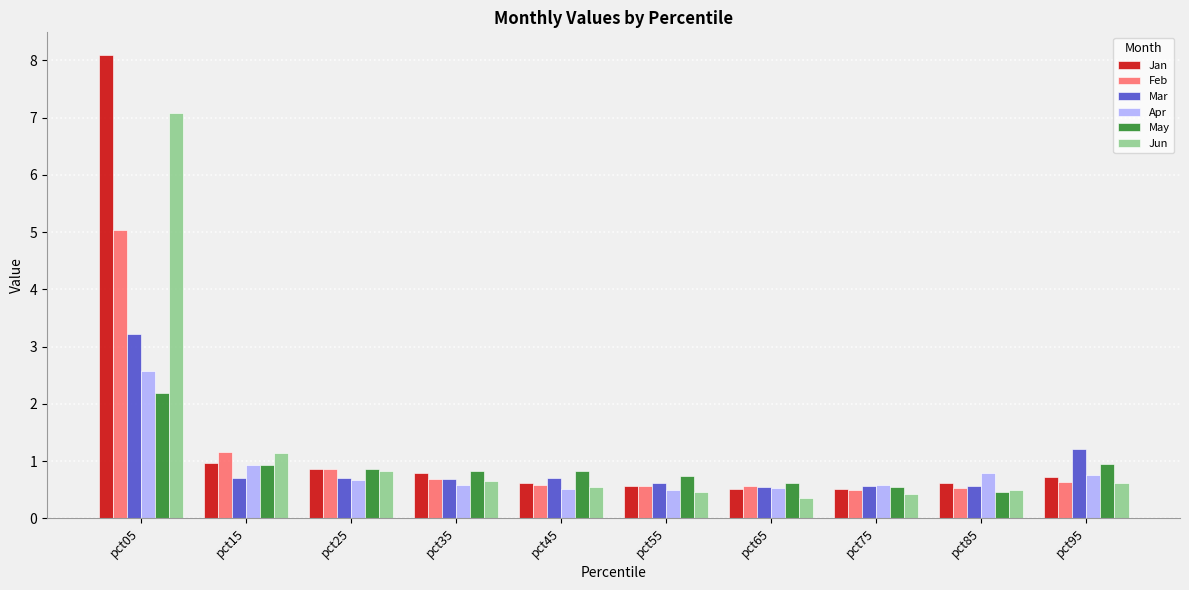

Does the chart contain any negative values?

No